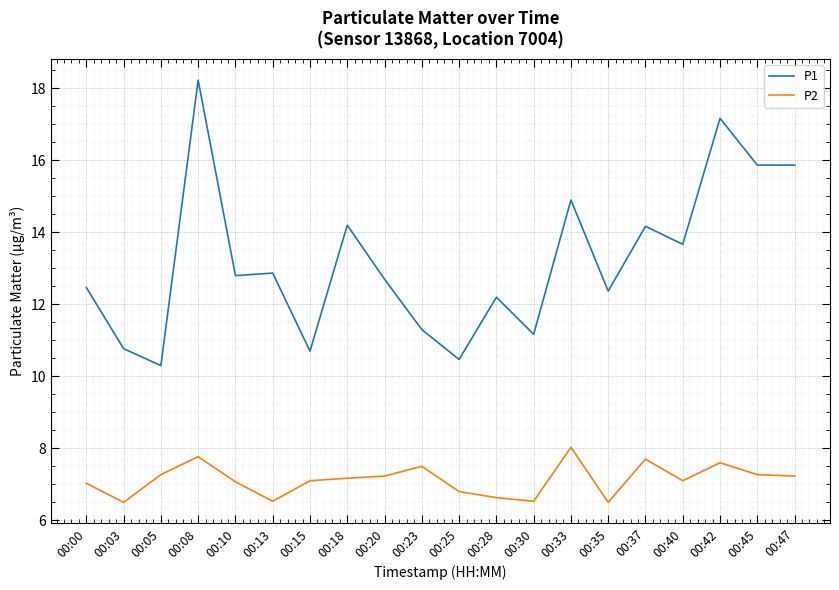

True or false: P2 has more than 1 interior local peaks.

True